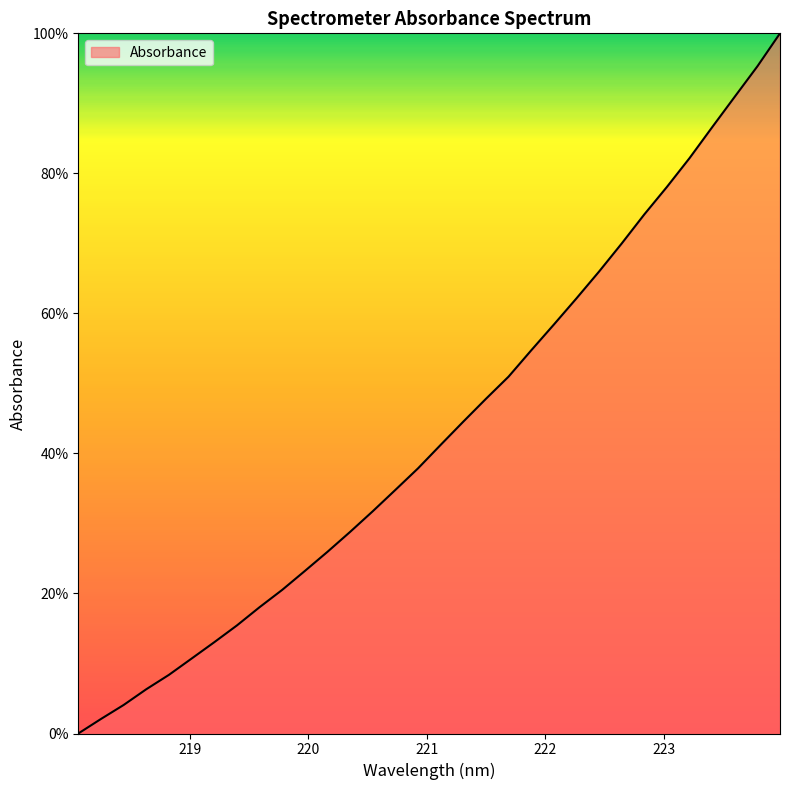

Count the number of values greater than 41.

16